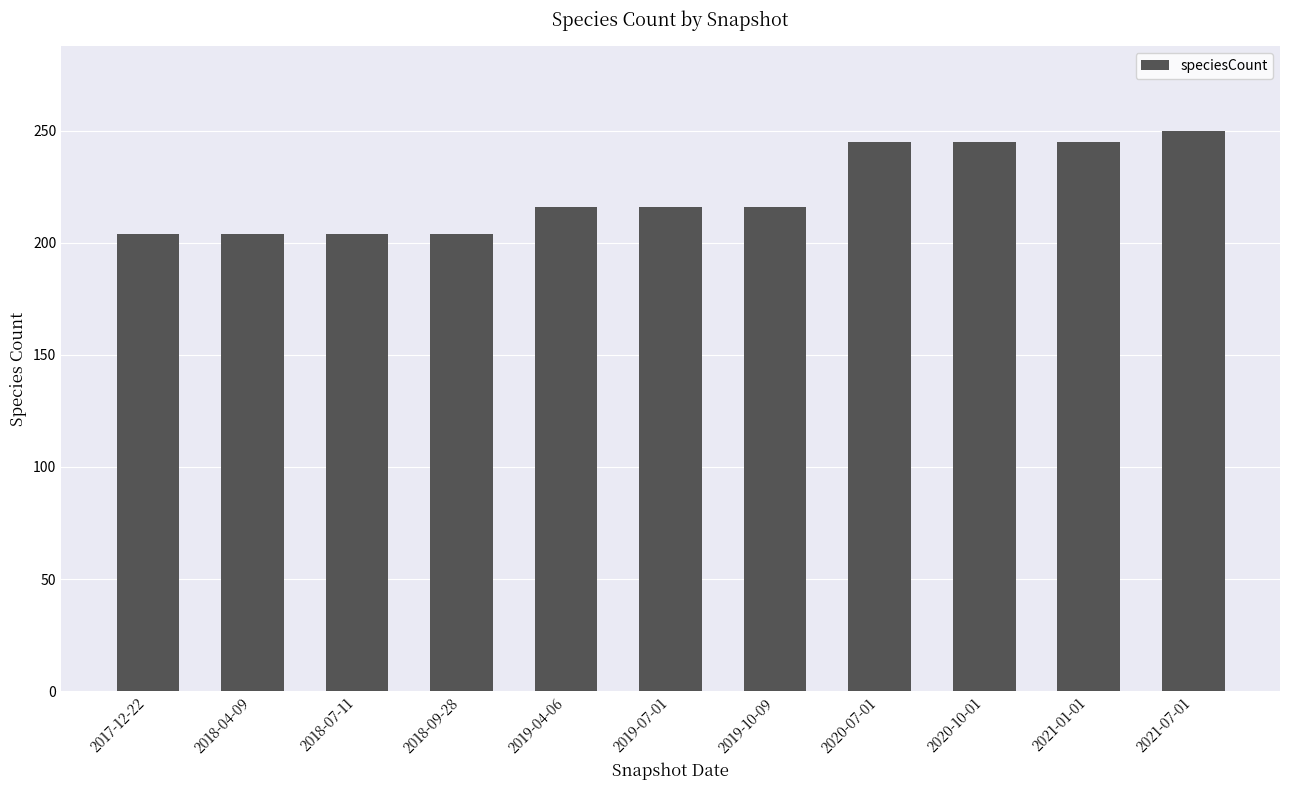

What is the sum of the values at 2021-07-01 and 2018-09-28?

454